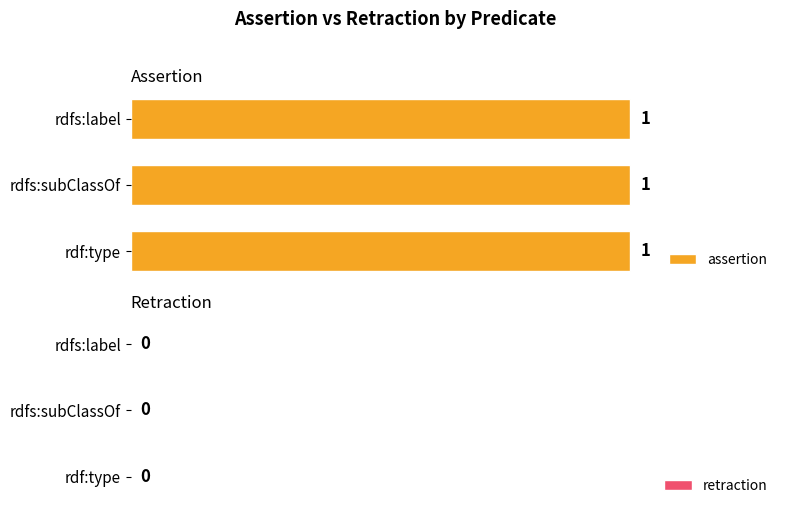

At which label does retraction reach its minimum?

rdfs:label